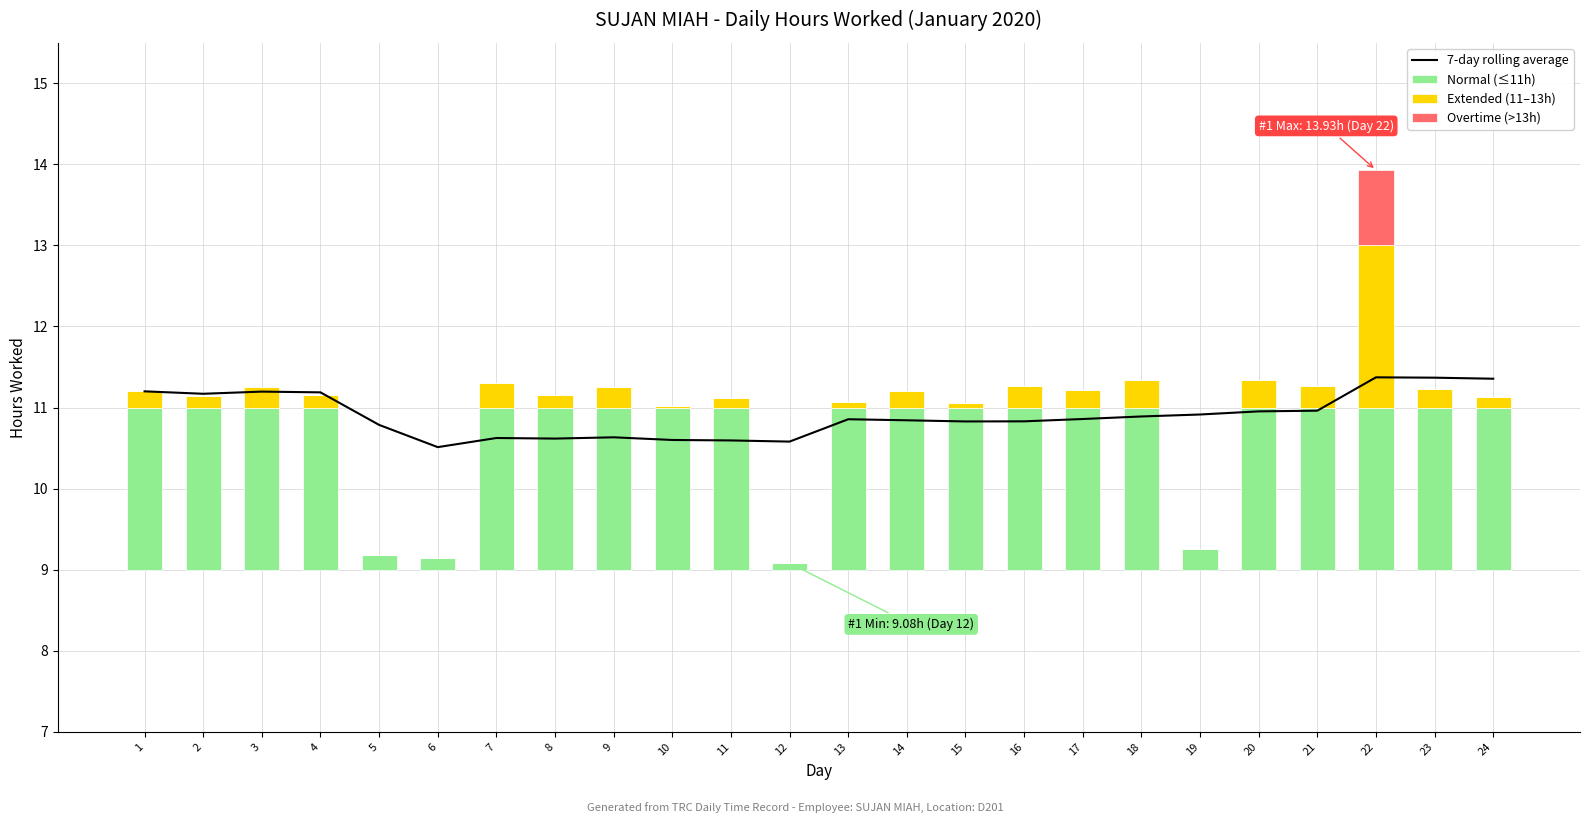

What is the difference between the maximum and minimum values in the 7-day rolling average series?

0.9